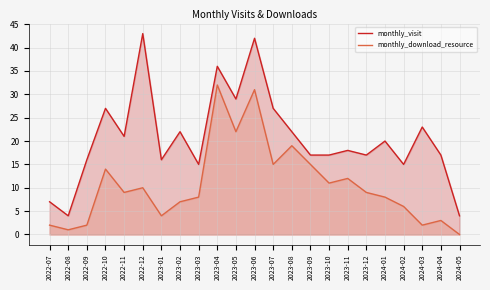

Rank the series by their maximum value, from highest to lowest.

monthly_visit, monthly_download_resource